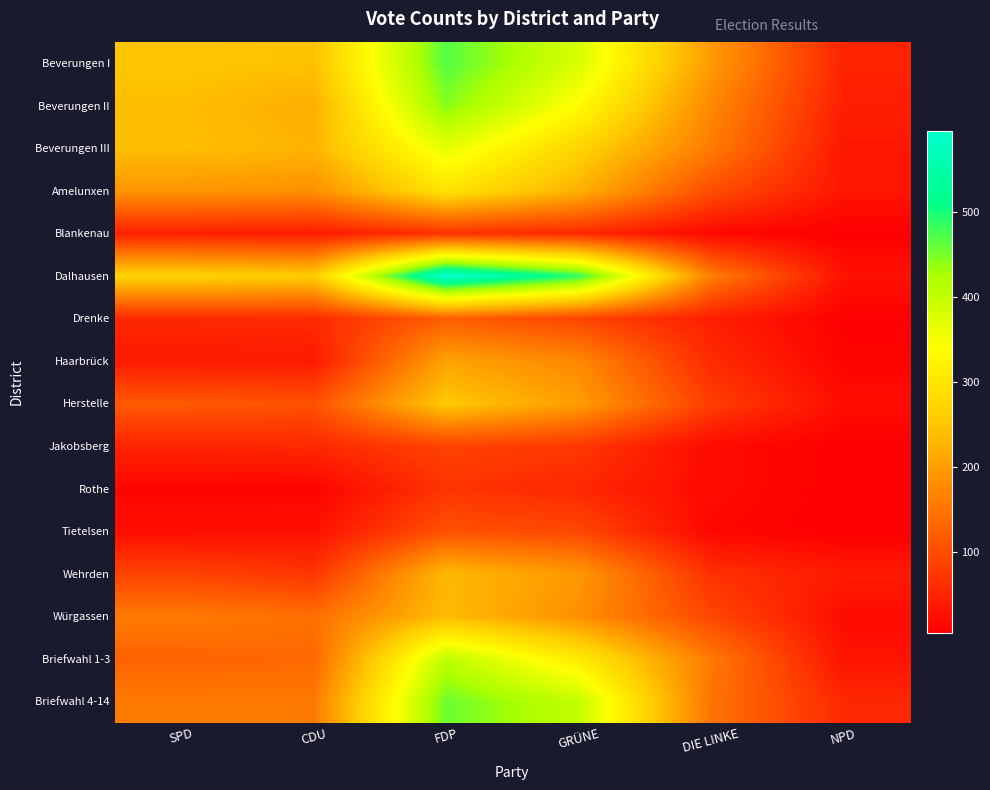

Reading right to left, transcribe all the data shown in this chart.

Beverungen I: NPD=50	DIE LINKE=197	GRÜNE=380	FDP=469	CDU=245	SPD=251
Beverungen II: NPD=44	DIE LINKE=175	GRÜNE=336	FDP=444	CDU=222	SPD=241
Beverungen III: NPD=35	DIE LINKE=159	GRÜNE=273	FDP=366	CDU=229	SPD=242
Amelunxen: NPD=33	DIE LINKE=102	GRÜNE=225	FDP=296	CDU=184	SPD=191
Blankenau: NPD=5	DIE LINKE=16	GRÜNE=57	FDP=67	CDU=39	SPD=46
Dalhausen: NPD=29	DIE LINKE=162	GRÜNE=487	FDP=595	CDU=262	SPD=272
Drenke: NPD=7	DIE LINKE=44	GRÜNE=91	FDP=122	CDU=59	SPD=56
Haarbrück: NPD=11	DIE LINKE=59	GRÜNE=175	FDP=207	CDU=38	SPD=38
Herstelle: NPD=22	DIE LINKE=83	GRÜNE=201	FDP=256	CDU=107	SPD=117
Jakobsberg: NPD=6	DIE LINKE=20	GRÜNE=75	FDP=88	CDU=56	SPD=51
Rothe: NPD=6	DIE LINKE=20	GRÜNE=55	FDP=70	CDU=11	SPD=13
Tietelsen: NPD=5	DIE LINKE=15	GRÜNE=95	FDP=107	CDU=26	SPD=23
Wehrden: NPD=39	DIE LINKE=66	GRÜNE=194	FDP=234	CDU=72	SPD=89
Würgassen: NPD=22	DIE LINKE=94	GRÜNE=184	FDP=239	CDU=145	SPD=159
Briefwahl 1-3: NPD=30	DIE LINKE=156	GRÜNE=310	FDP=406	CDU=135	SPD=128
Briefwahl 4-14: NPD=55	DIE LINKE=149	GRÜNE=400	FDP=457	CDU=157	SPD=158